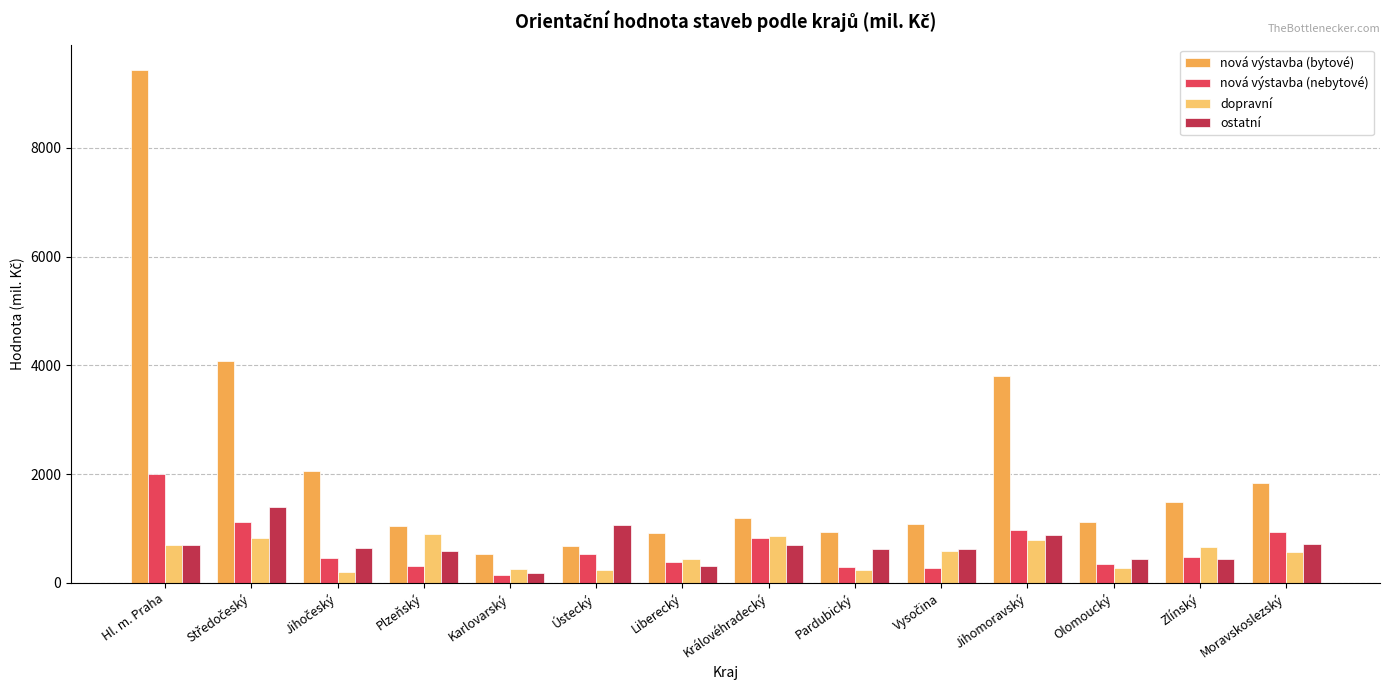

At how many categories does at least one series exceed 3625?

3